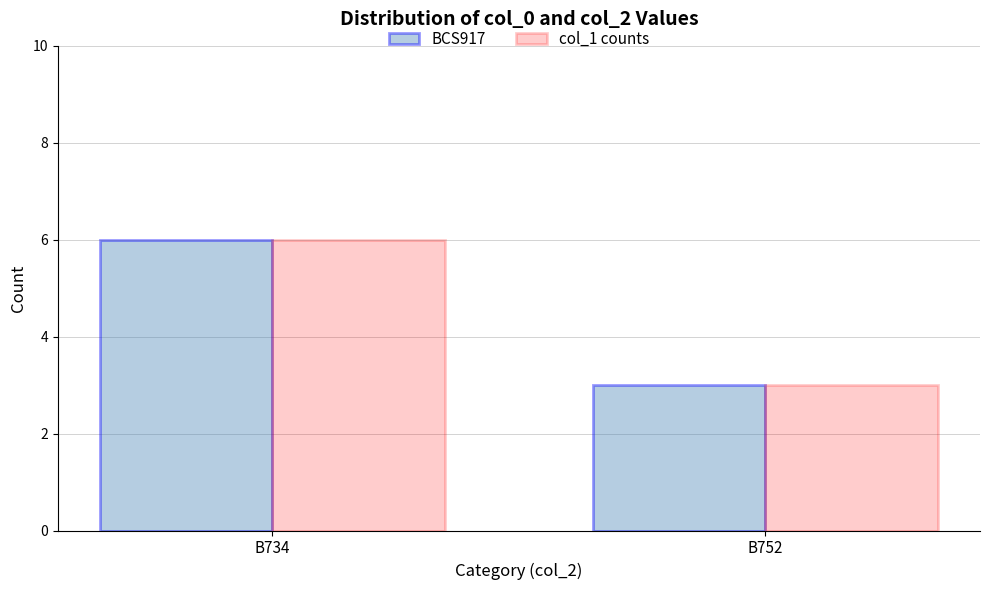

Are the bars horizontal?

No